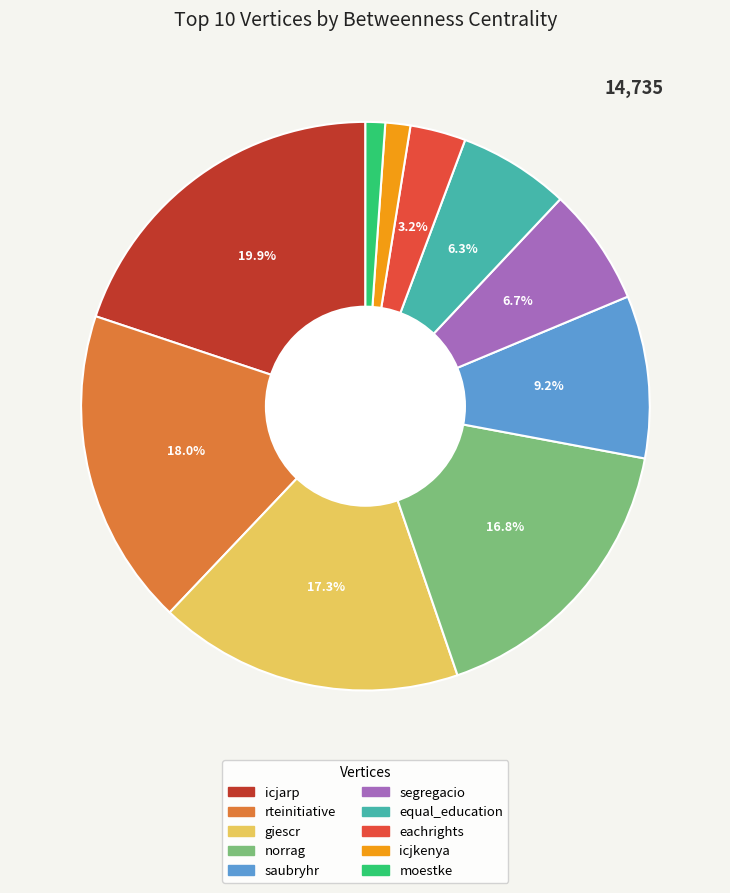

Between norrag and icjarp, which is larger?

icjarp